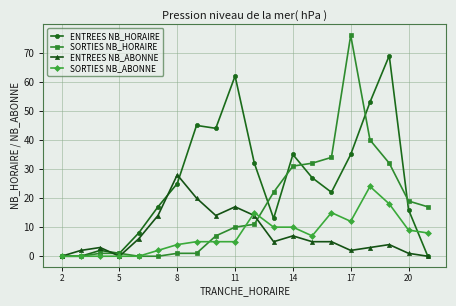

List the series in order of their peak value, highest first.

SORTIES NB_HORAIRE, ENTREES NB_HORAIRE, ENTREES NB_ABONNE, SORTIES NB_ABONNE